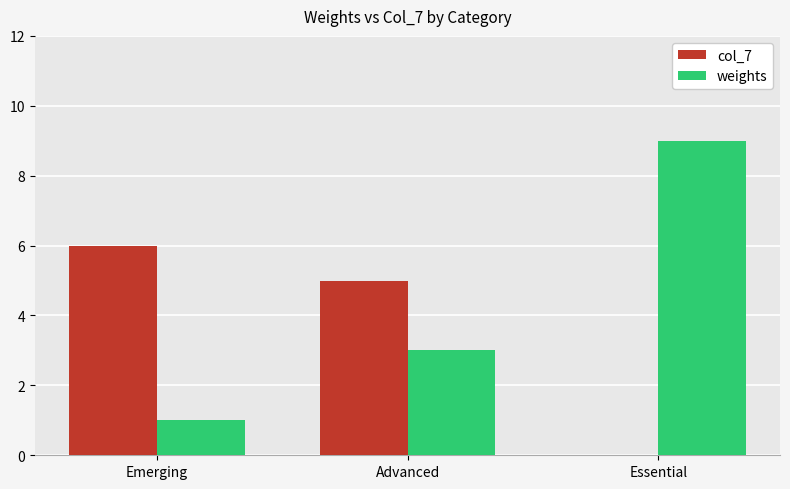

What is the average value of the weights series?

4